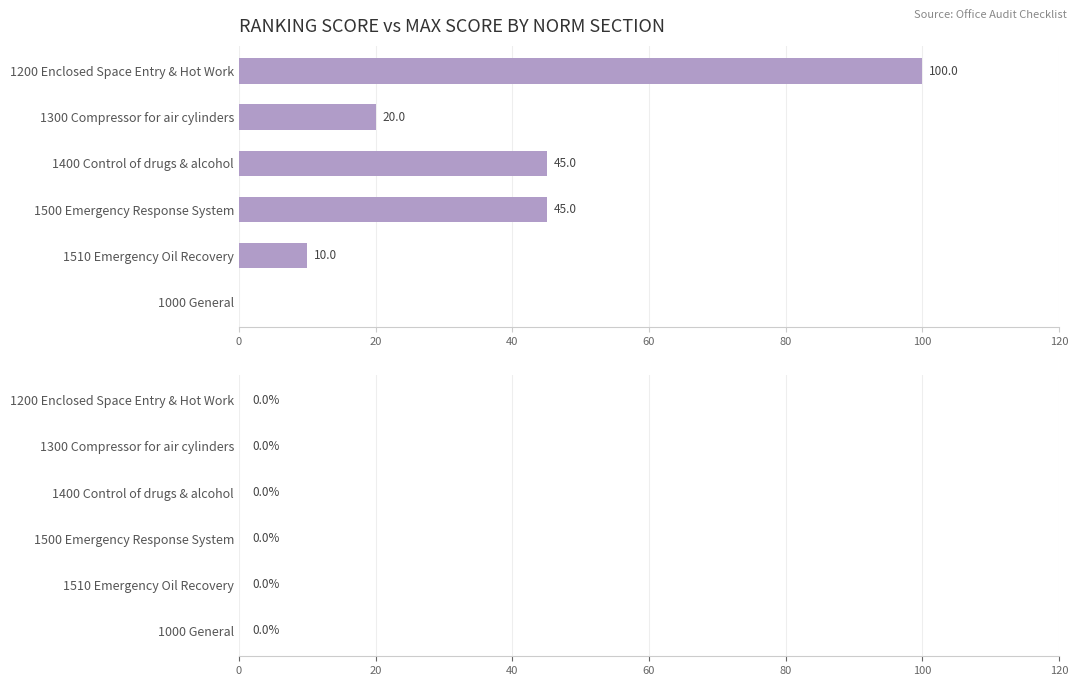

Reading top to bottom, what are all the values shown in this chart?

1200 Enclosed Space Entry & Hot Work=100	1300 Compressor for air cylinders=20	1400 Control of drugs & alcohol=45	1500 Emergency Response System=45	1510 Emergency Oil Recovery=10	1000 General=0